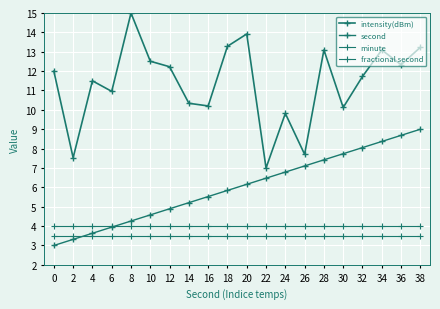

Rank the series at 26 from lowest to highest value.

minute, fractional second, second, intensity(dBm)